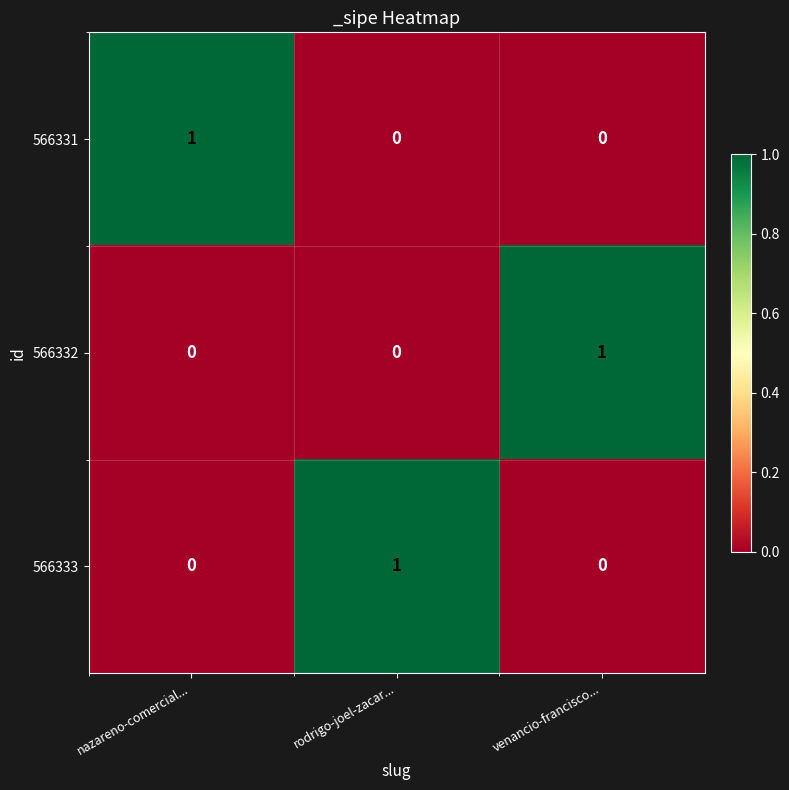

Count the 566333 values in the range 0 to 1.

3